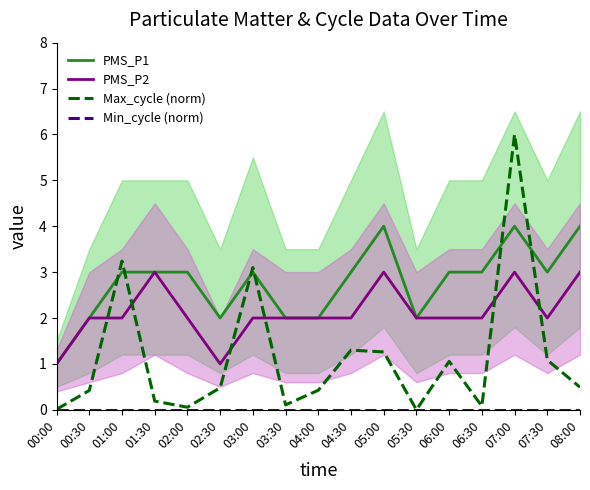

What is the difference between the Max_cycle (norm) values at 04:00 and 05:00?

0.8